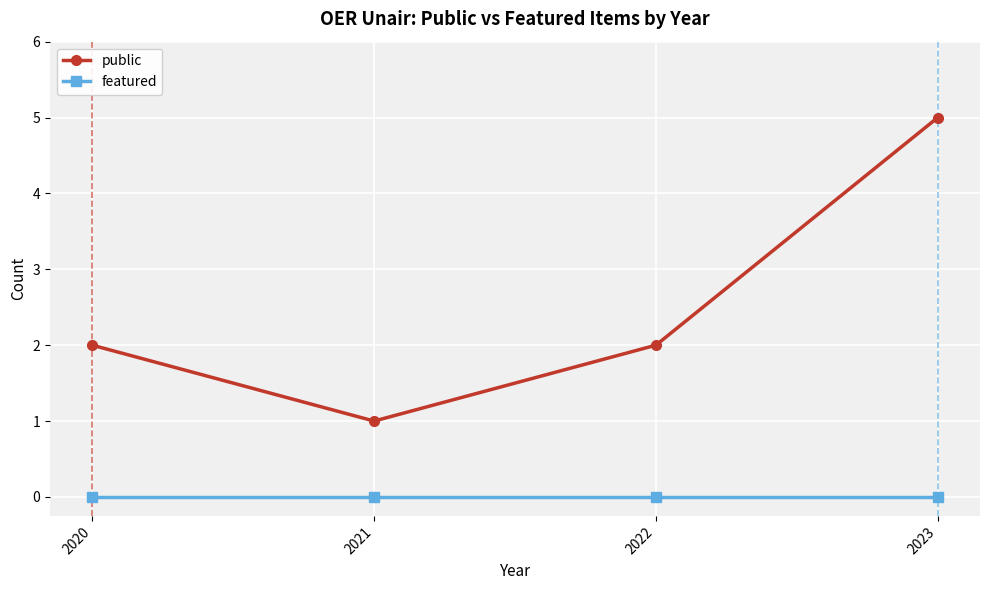

What is the value of the public point at the 3rd from the left?

2